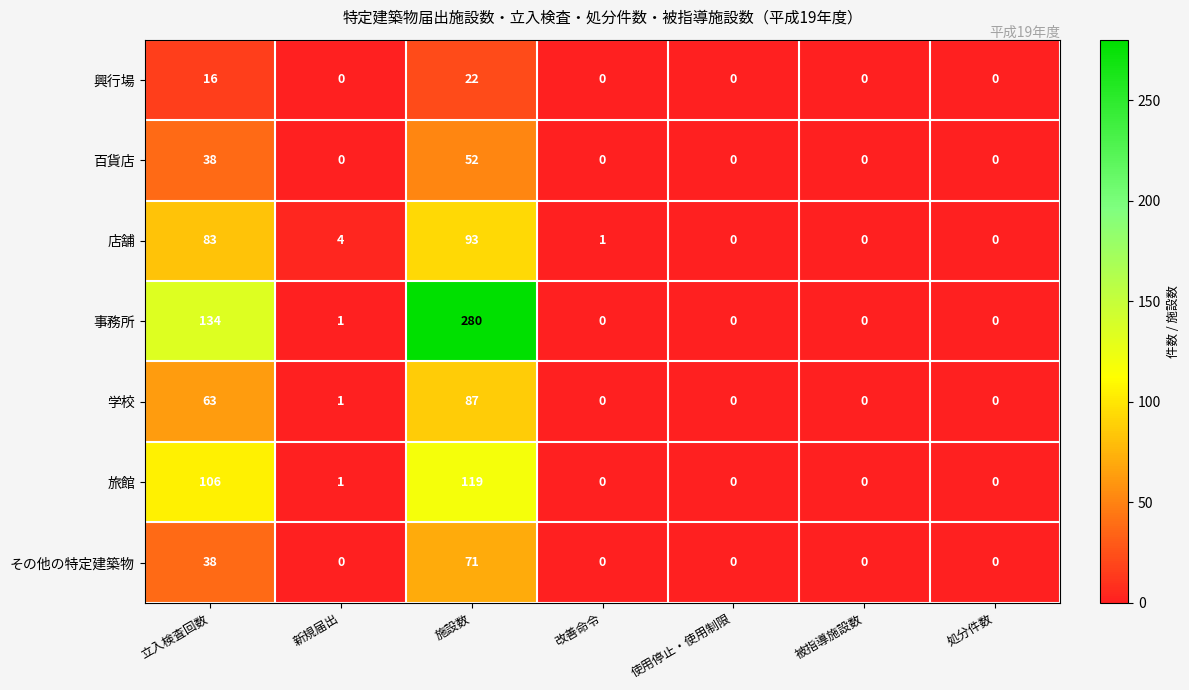

What is the average value of the 興行場 series?

5